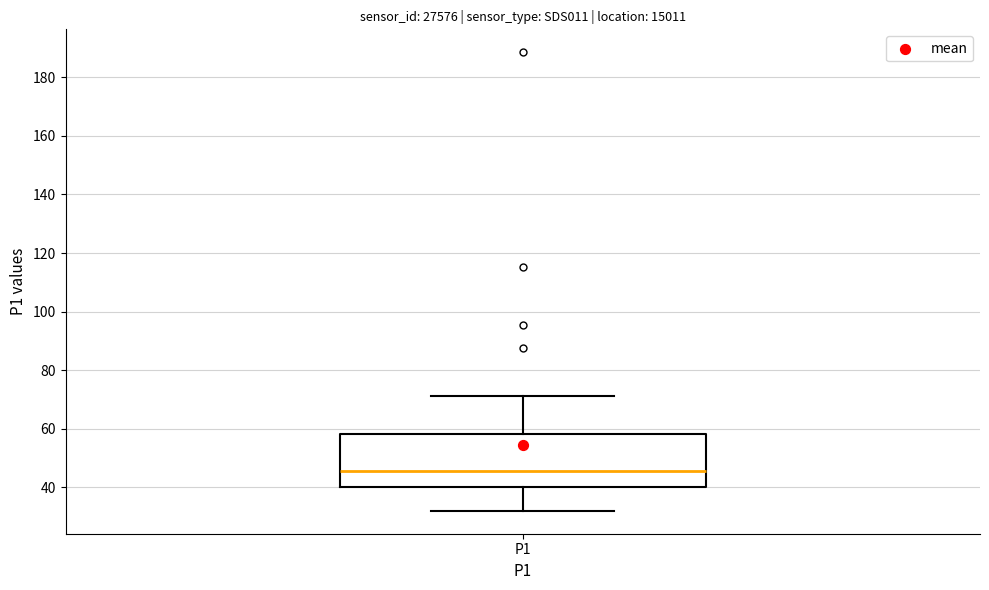

Read this box plot against the y-axis: the position of the median line, the range covered by the box, and the ends of both whiskers. The values are not printed on the chart, so give them approximately, as read against the axis.

median 46, box 40 to 58, whiskers 32 to 72